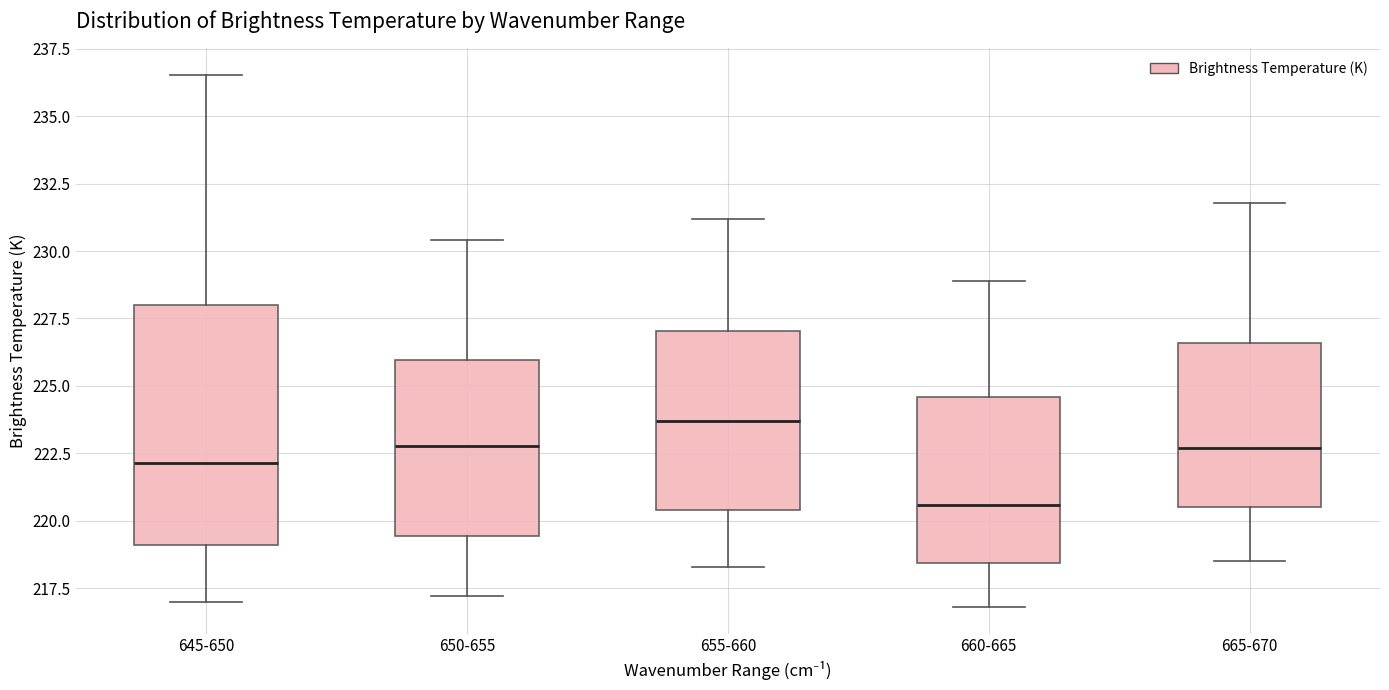

Which box has the lowest median line?

660-665